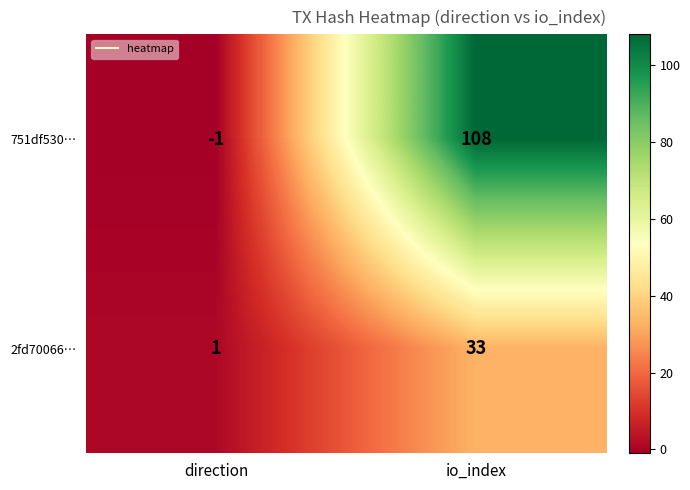

Reading left to right, extract all data points from this chart.

751df530…: -1	108
2fd70066…: 1	33